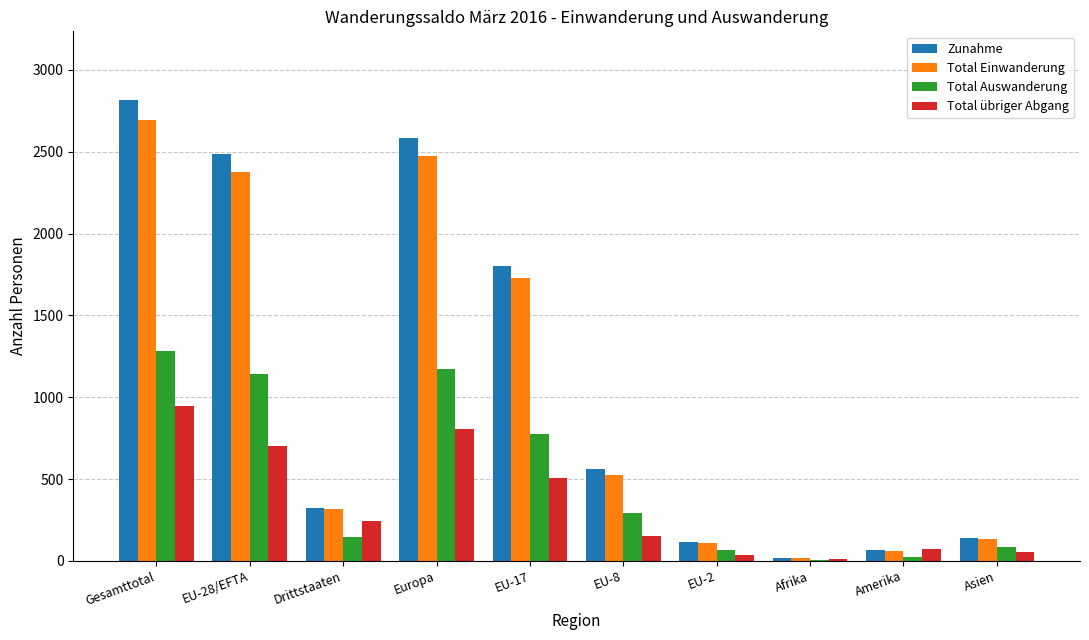

The Total Auswanderung series shows 66 at EU-2. True or false?

True